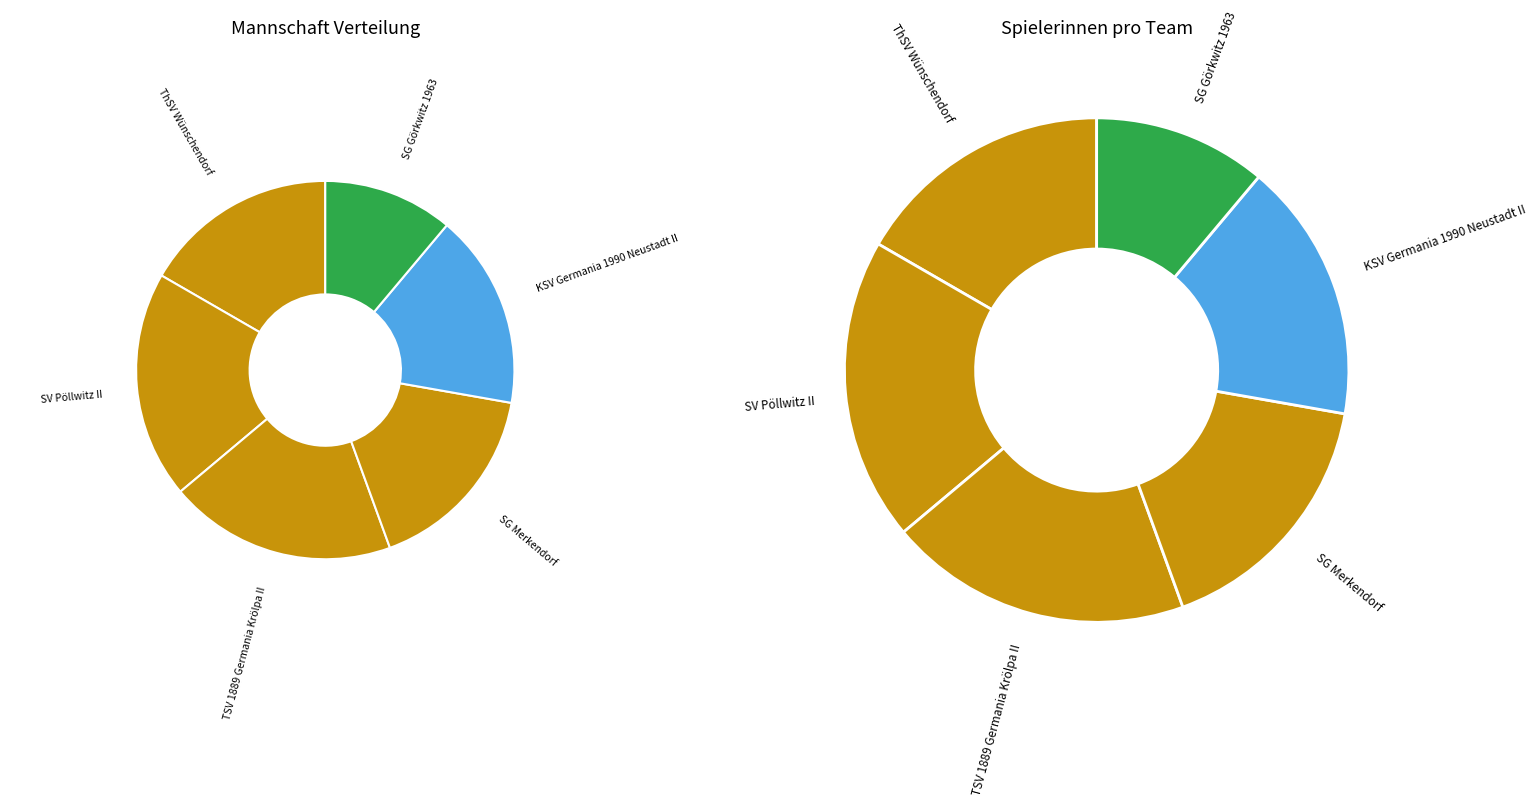

What is the ratio of the value at SG Görkwitz 1963 to the value at SV Pöllwitz II?

0.6